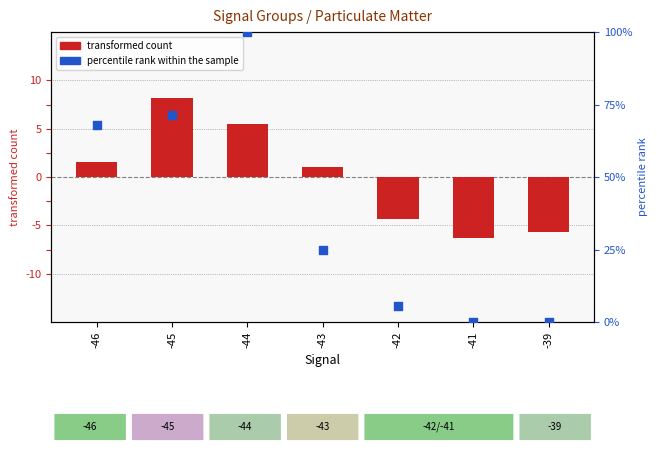

What are all the series names shown in the legend?

transformed count, percentile rank within the sample